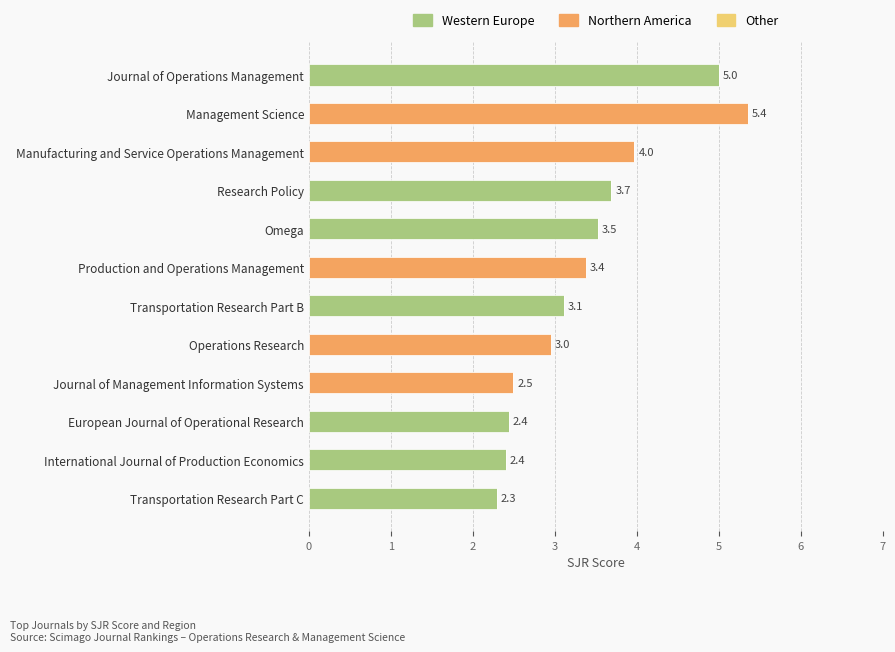

What is the total value across all series at Operations Research?

3.0